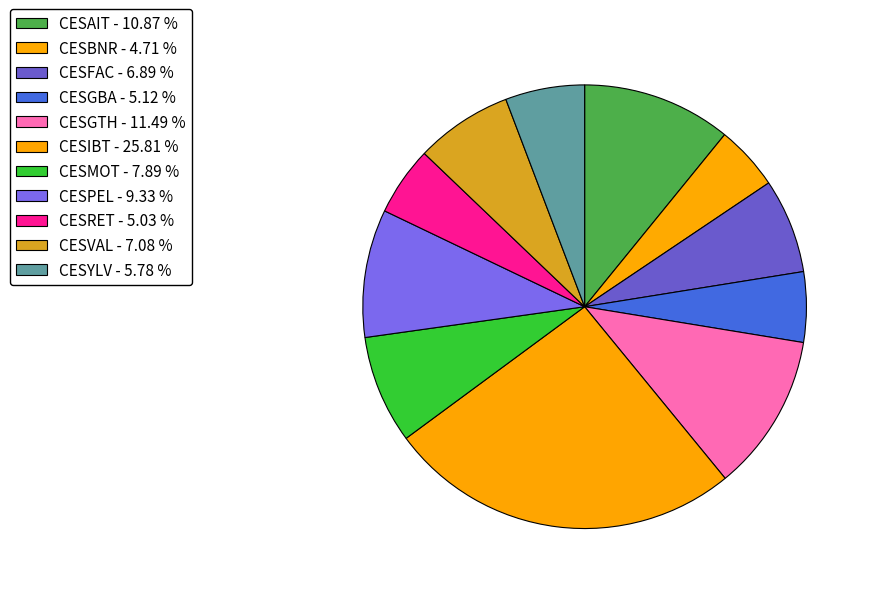

How many segments does this pie chart have?

11